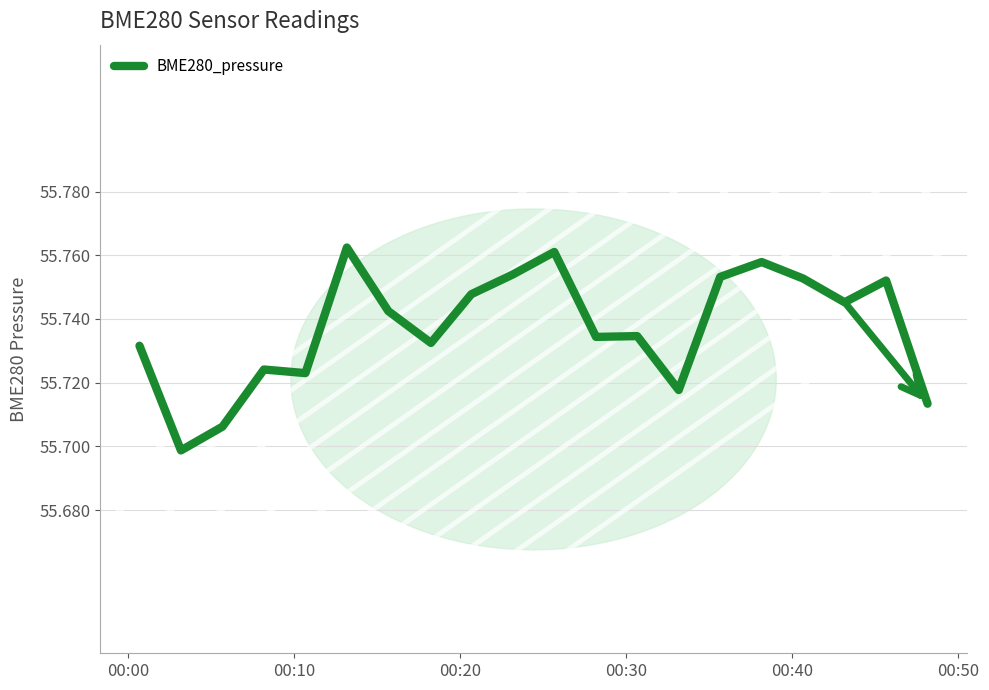

Does the chart have visible grid lines?

Yes